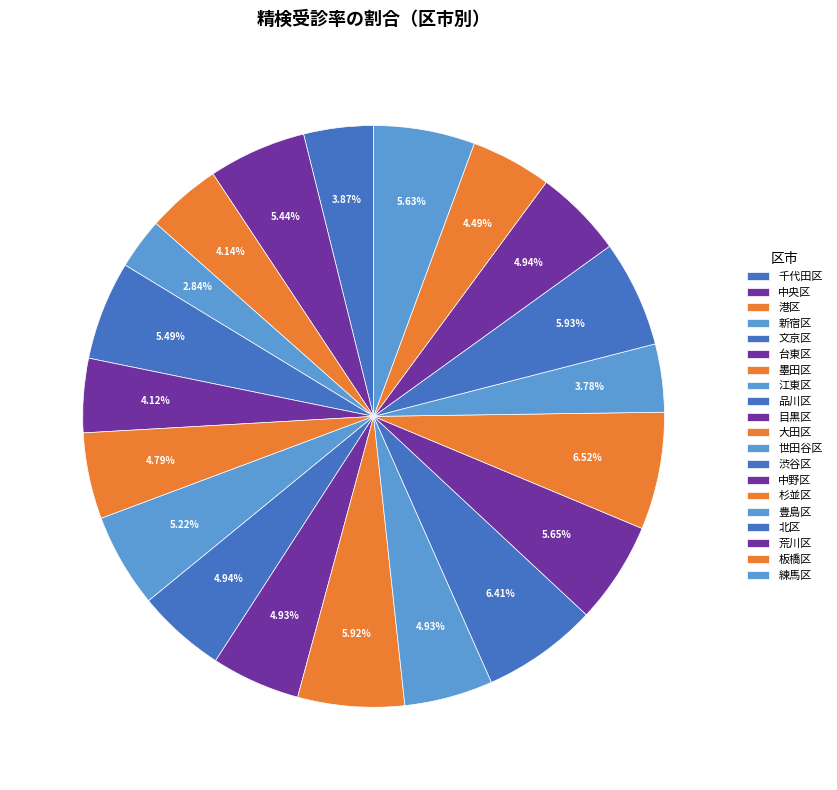

What is the smallest slice in the pie chart?

新宿区